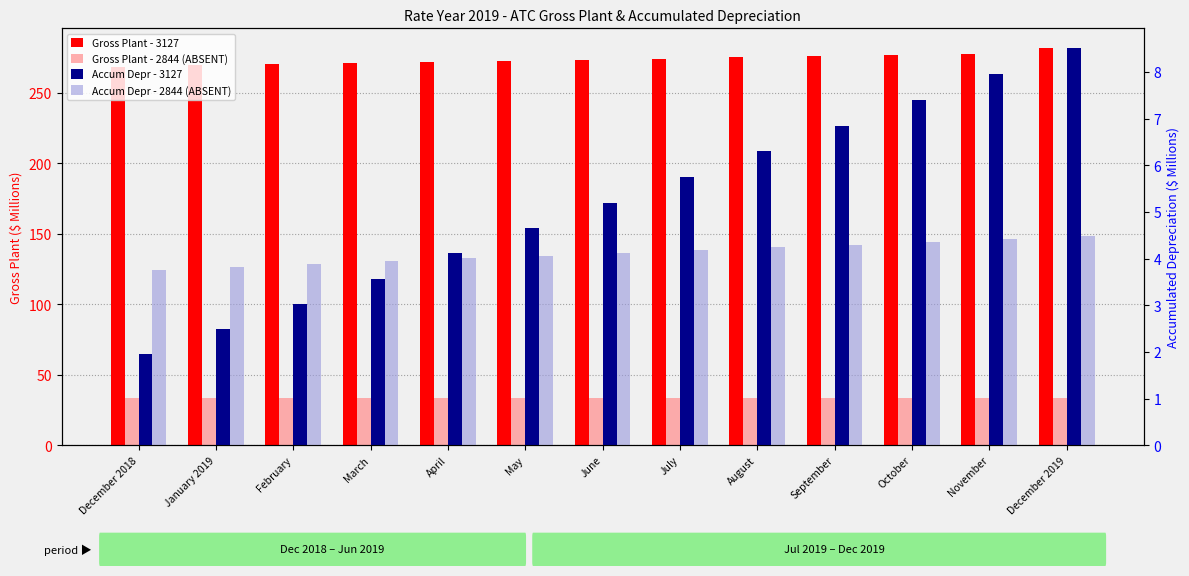

What is the minimum value shown in the chart?

2.0